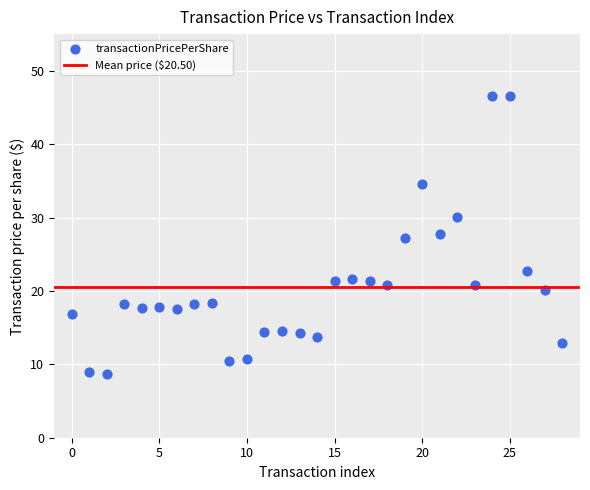

What is the range of Y values (max minus min)?

37.9